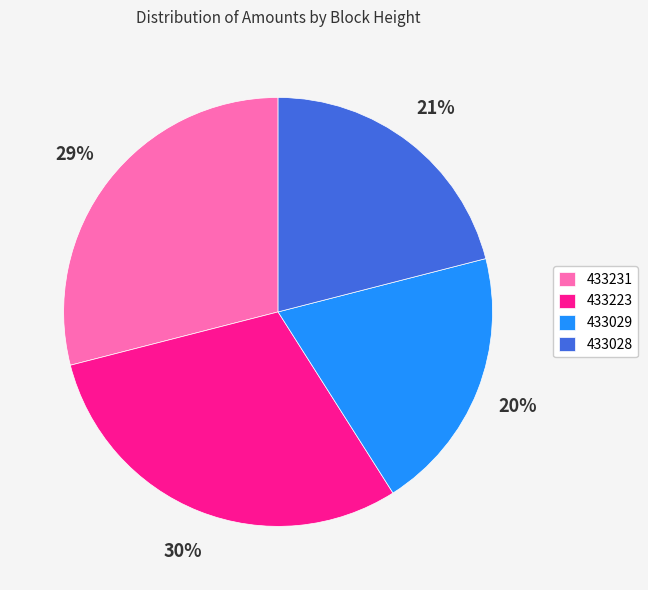

Approximately how many times larger is the value at 433223 compared to 433231?

1.0